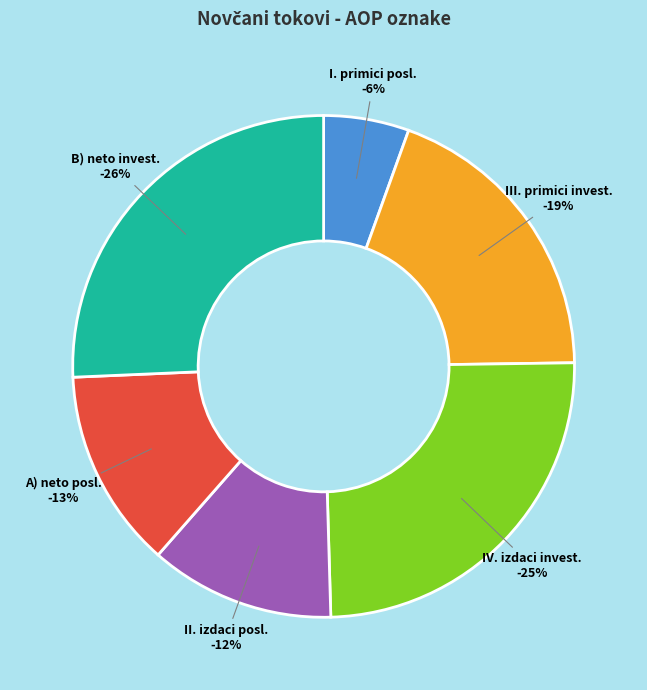

Is there any slice that represents more than half of the pie?

No